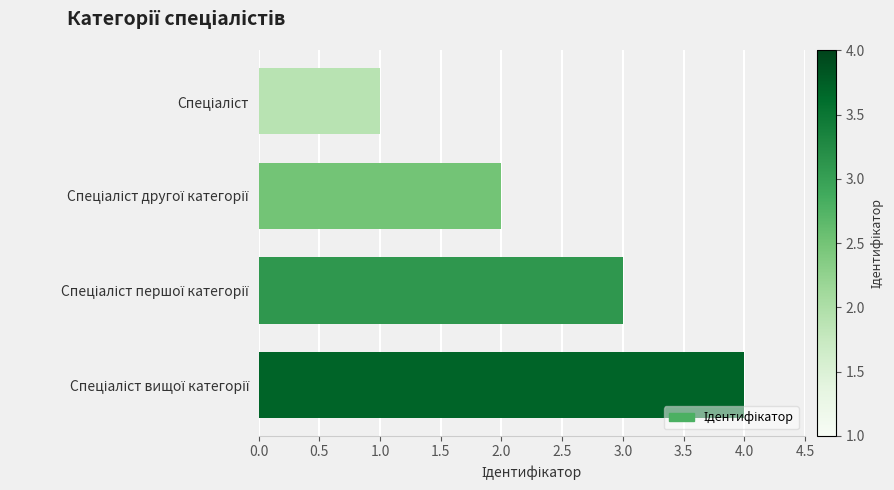

Count the number of data series in this chart.

1